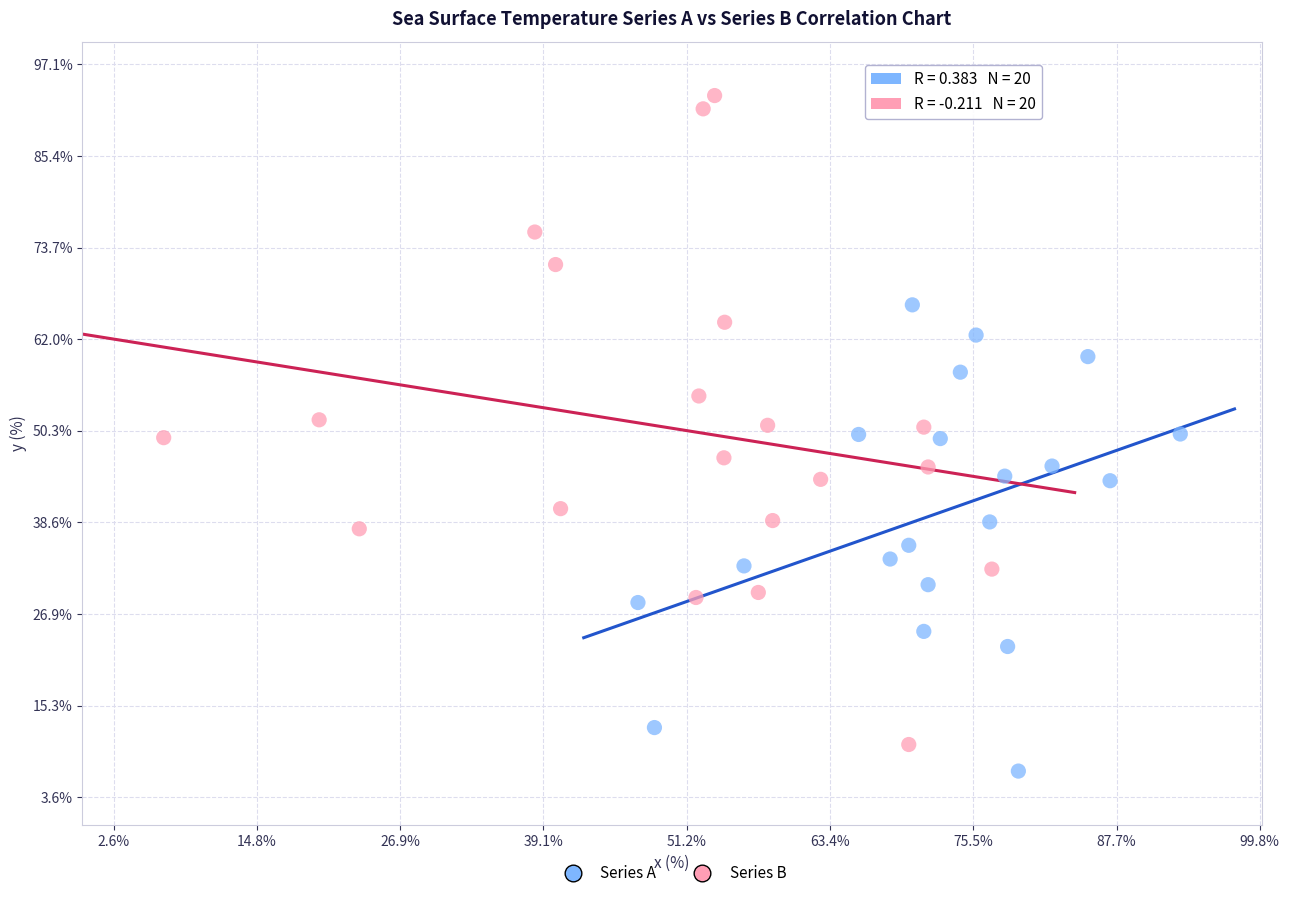

Which series contains the lowest Y value?

Series A